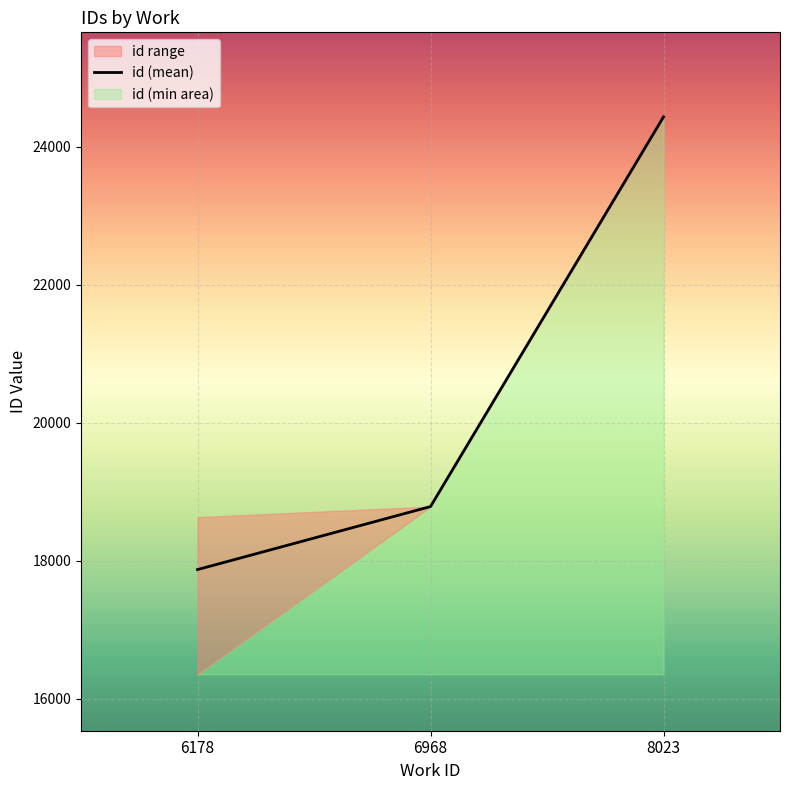

Count the number of values greater than 18786.

1